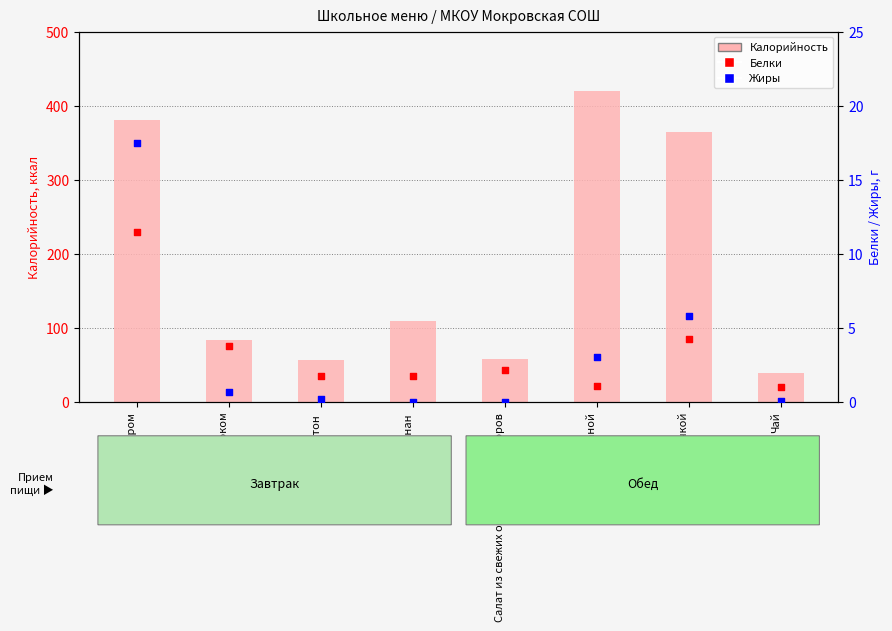

What are all the series names shown in the legend?

Калорийность, Белки, Жиры